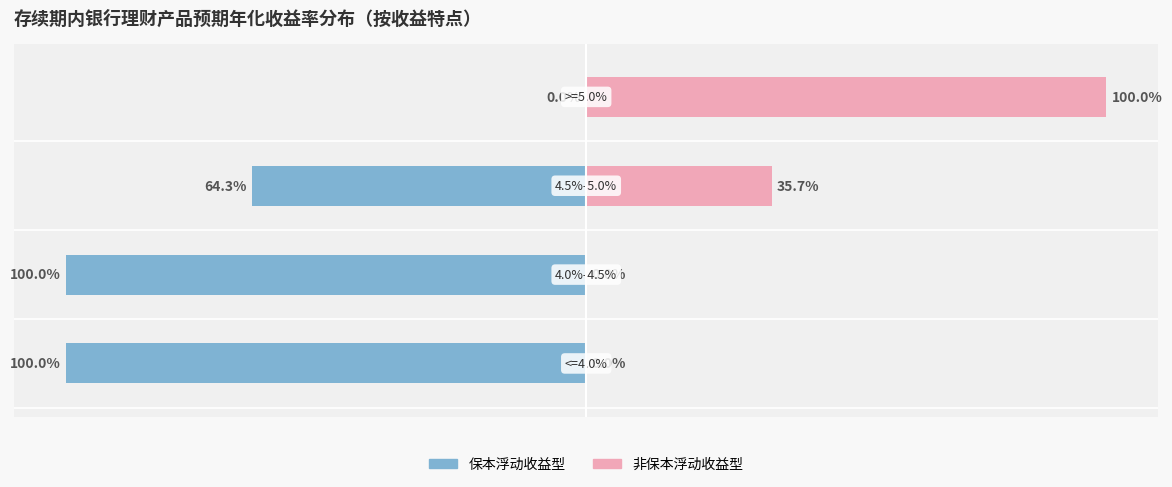

Reading left to right, extract all data points from this chart.

保本浮动收益型: 0=-100.0	1=-100.0	2=-64.3	3=0.0
非保本浮动收益型: 0=0.0	1=0.0	2=35.7	3=100.0